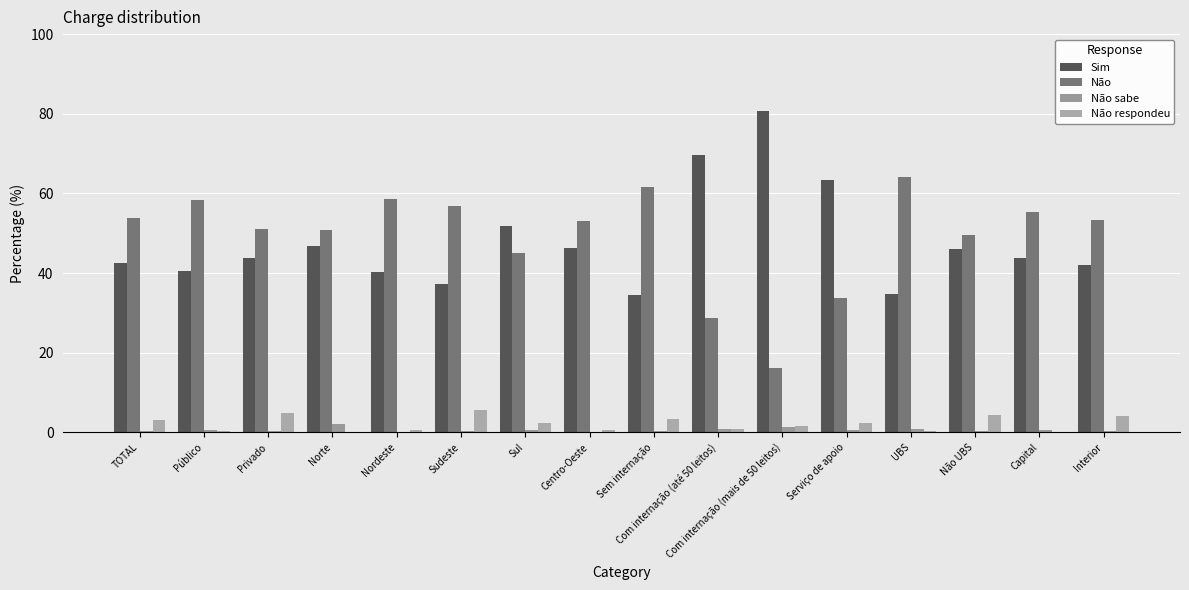

Where is Sim nearest to the value 57?

Sul